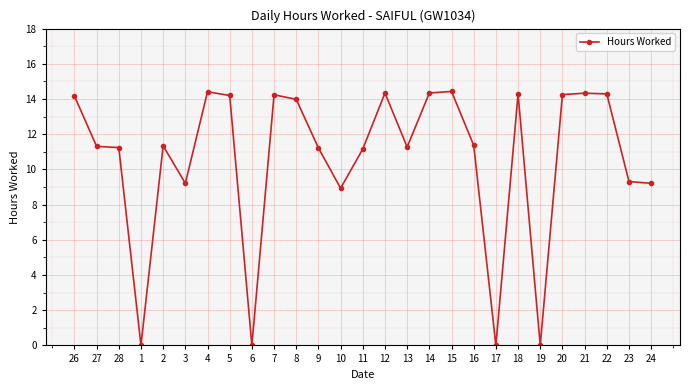

What is the difference between the values at 27 and 21?

3.0